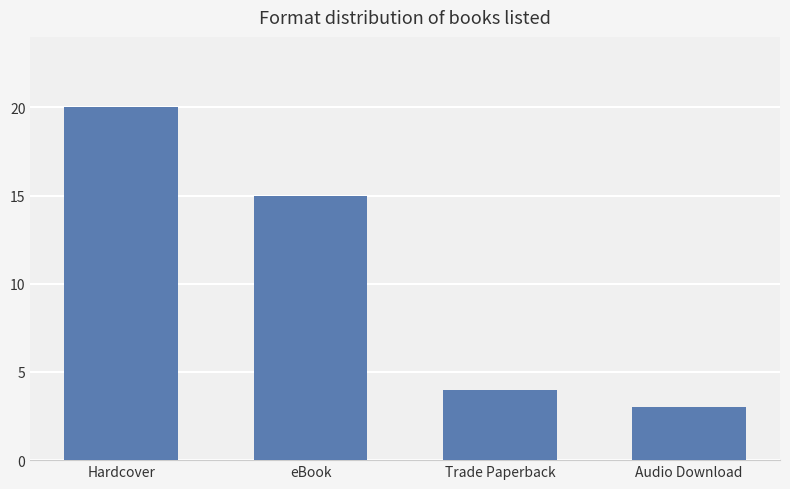

The value at Trade Paperback is 2. True or false?

False